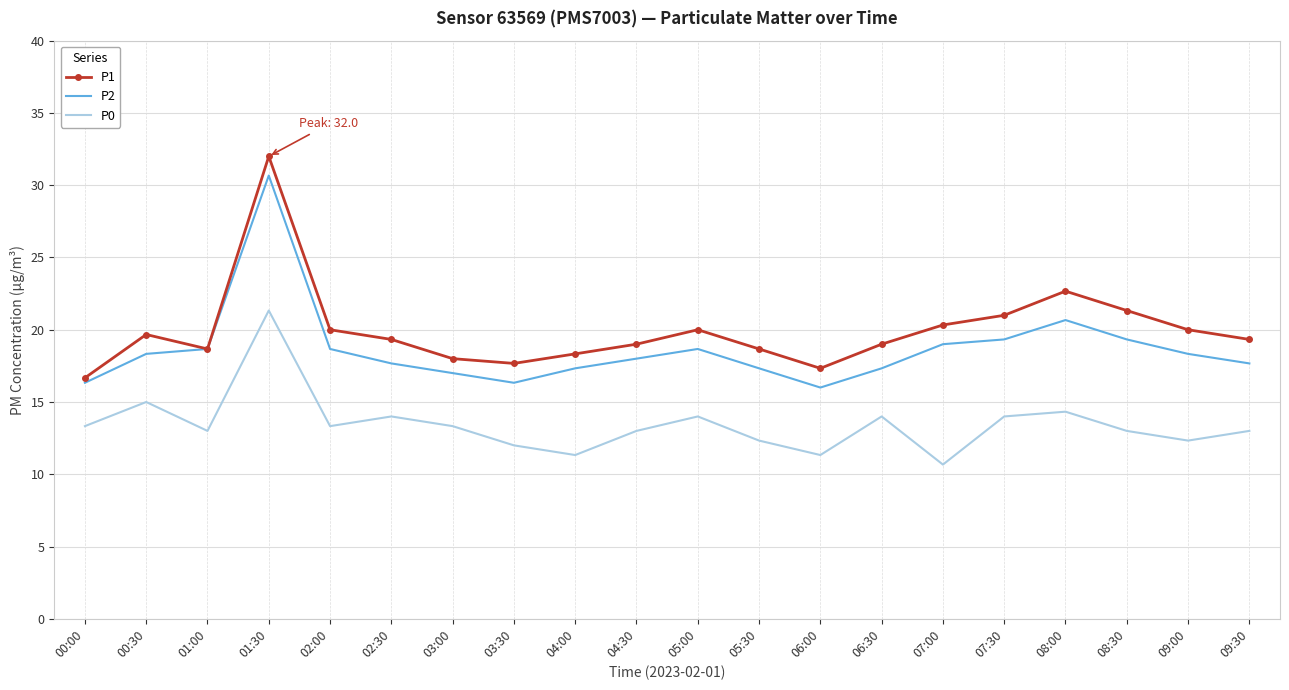

What is the smallest value displayed?

10.7